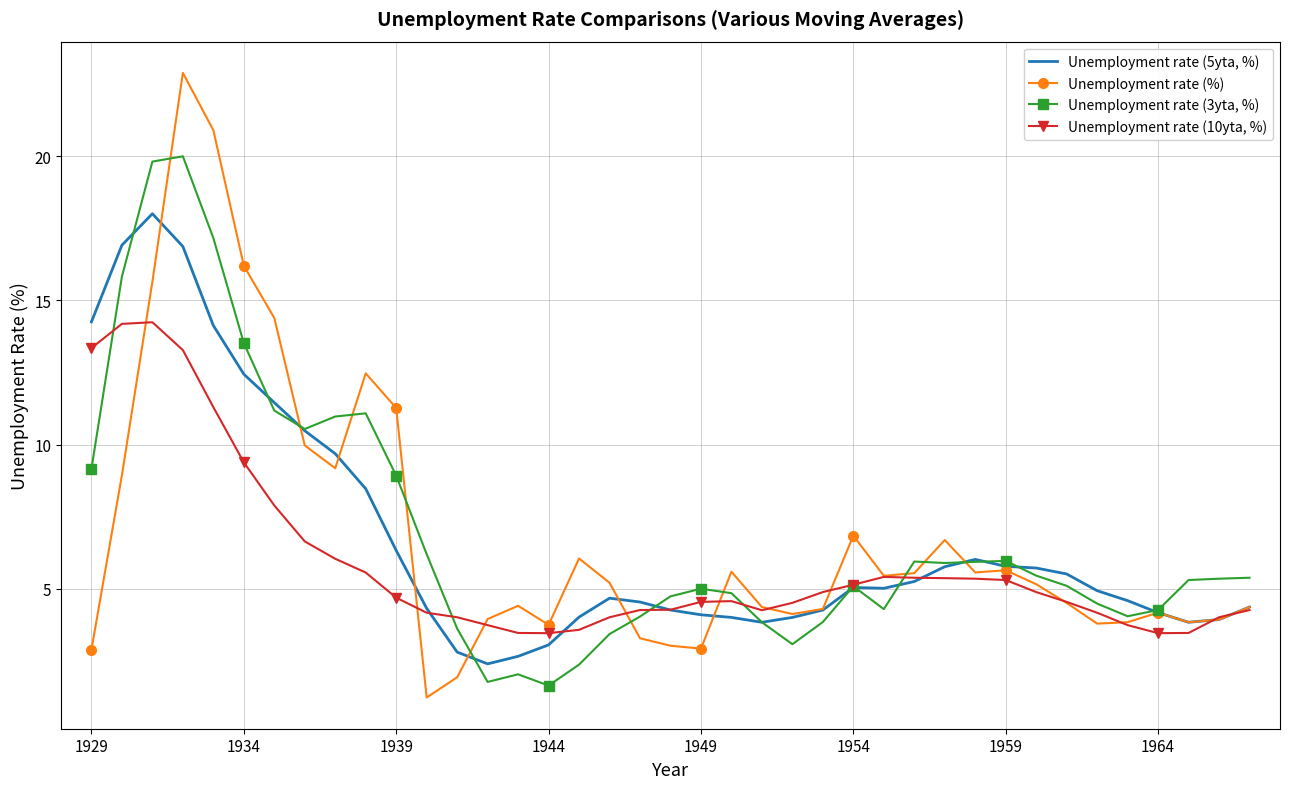

Rank the series by their maximum value, from lowest to highest.

Unemployment rate (10yta, %), Unemployment rate (5yta, %), Unemployment rate (3yta, %), Unemployment rate (%)